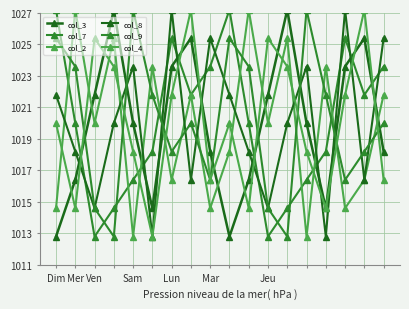

The col_7 series shows 1825.1 at 9. True or false?

False